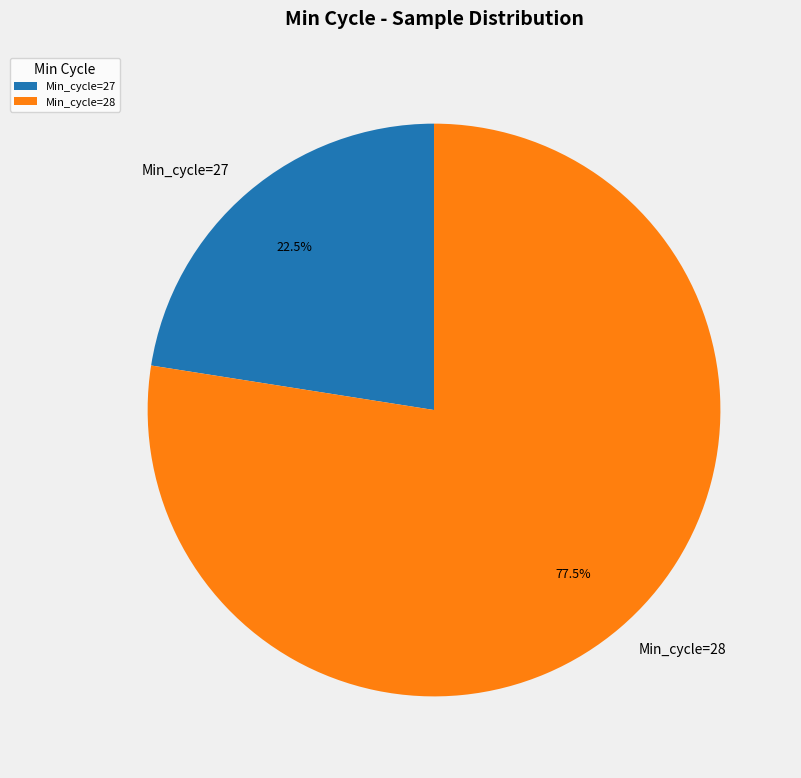

What is the ratio of the value at Min_cycle=27 to the value at Min_cycle=28?

0.3